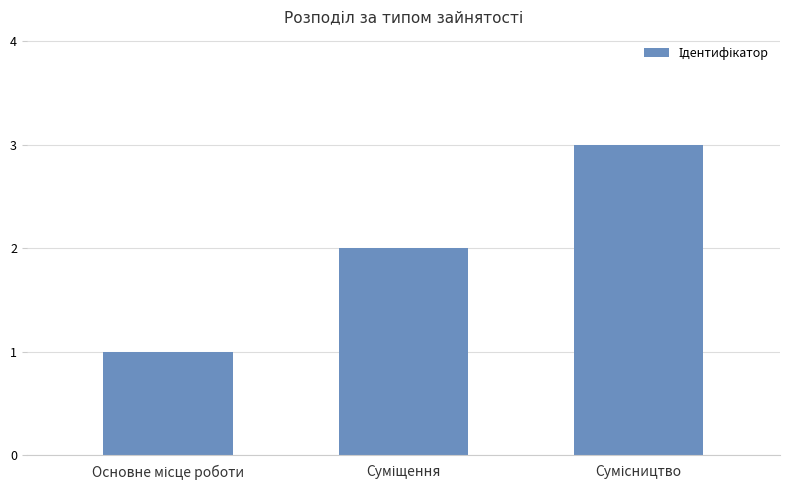

What is the greatest value displayed?

3